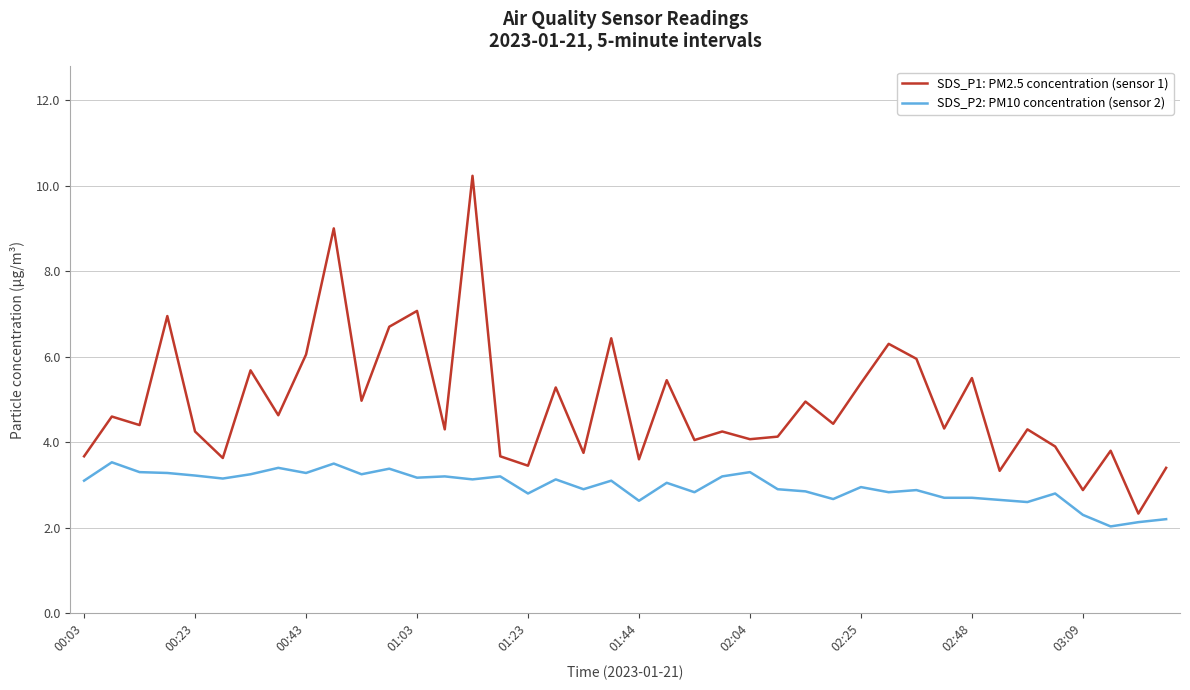

Rank the series by their average value, from highest to lowest.

SDS_P1: PM2.5 concentration (sensor 1), SDS_P2: PM10 concentration (sensor 2)